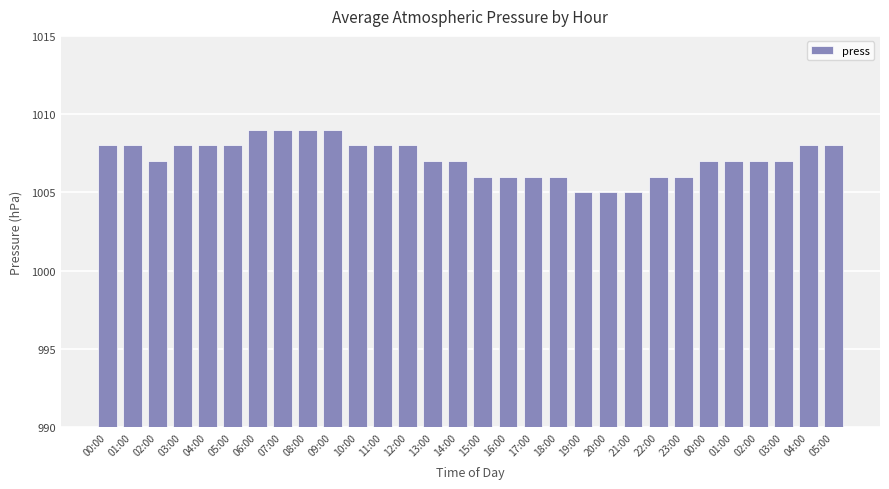

At which label is the value closest to 1007?

02:00